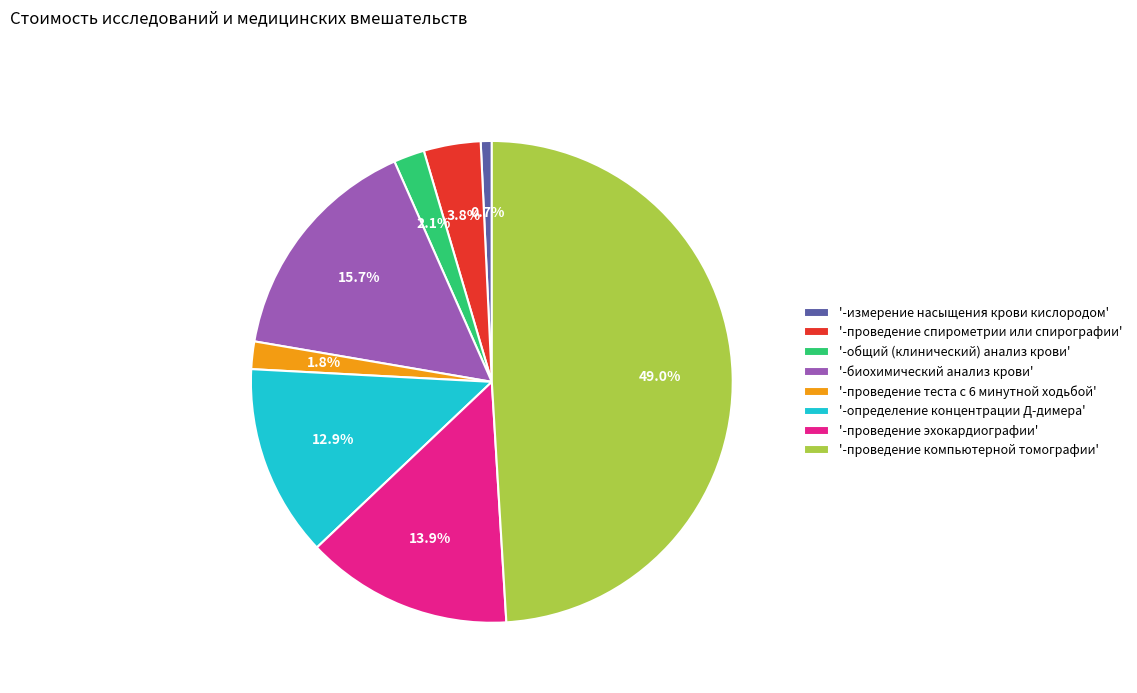

Is there any slice that represents more than half of the pie?

No